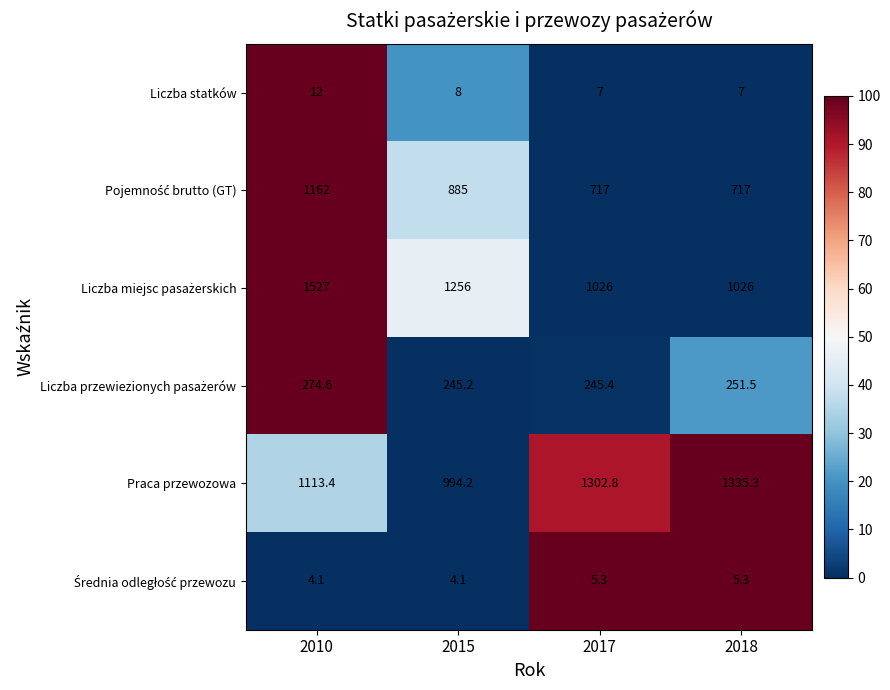

True or false: Liczba statków has a value of 11.4 at 2017.

False